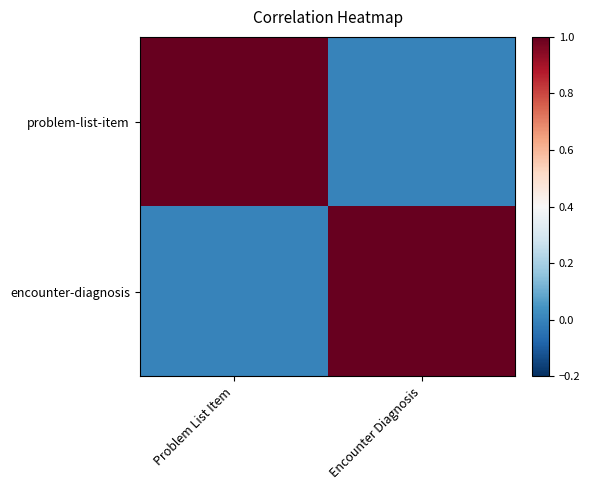

At which category does the chart reach its minimum across all series?

Encounter Diagnosis